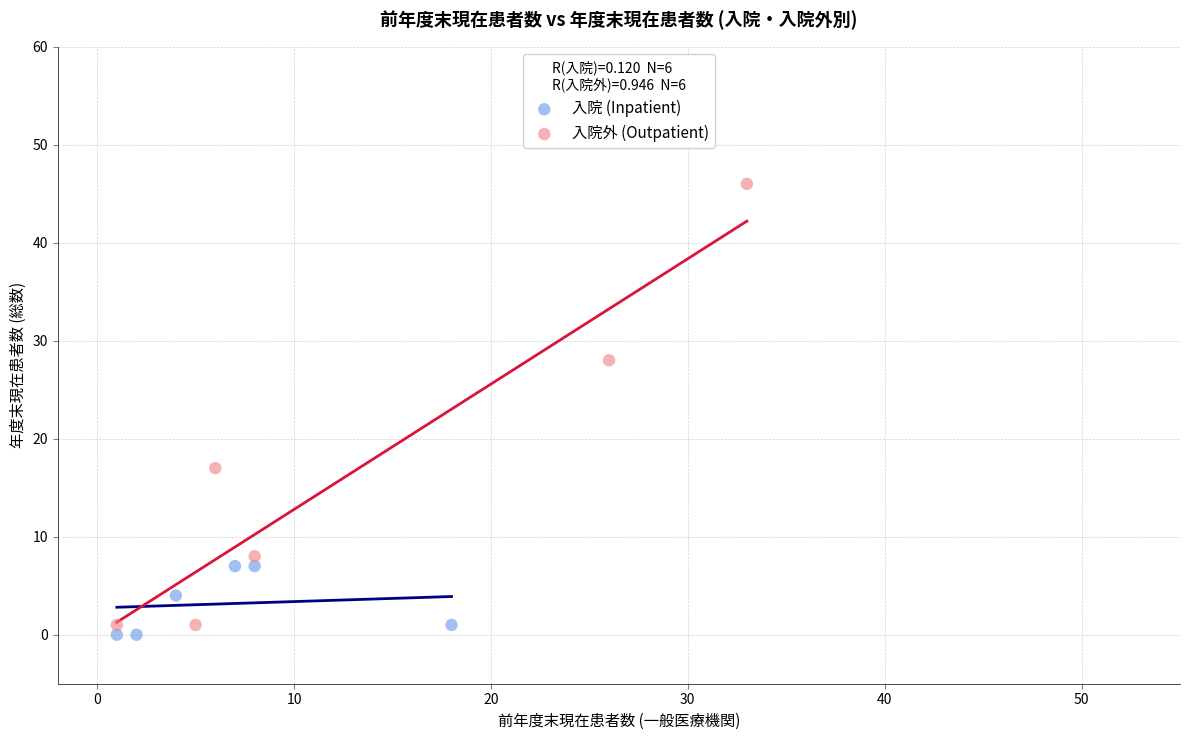

Which series has the widest spread of Y values?

入院外 (Outpatient)